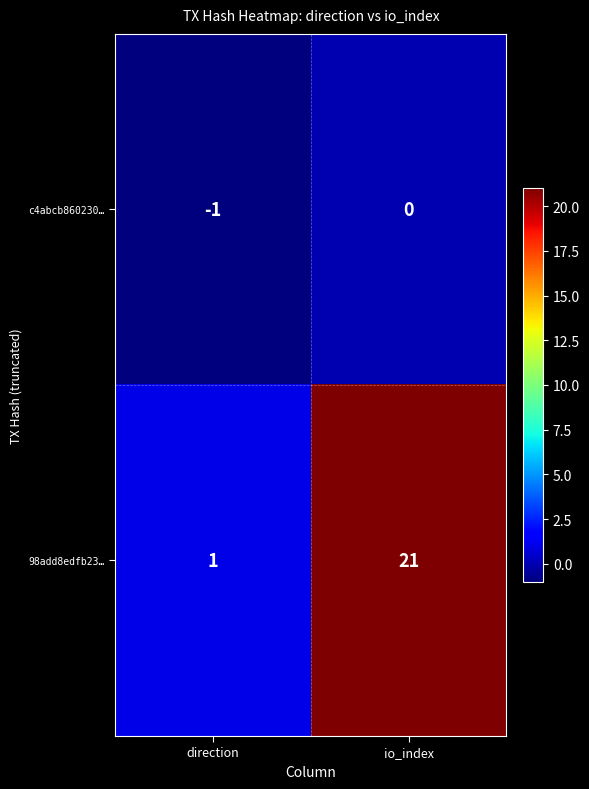

Reading right to left, what are all the values shown in this chart?

c4abcb860230…: 0	-1
98add8edfb23…: 21	1